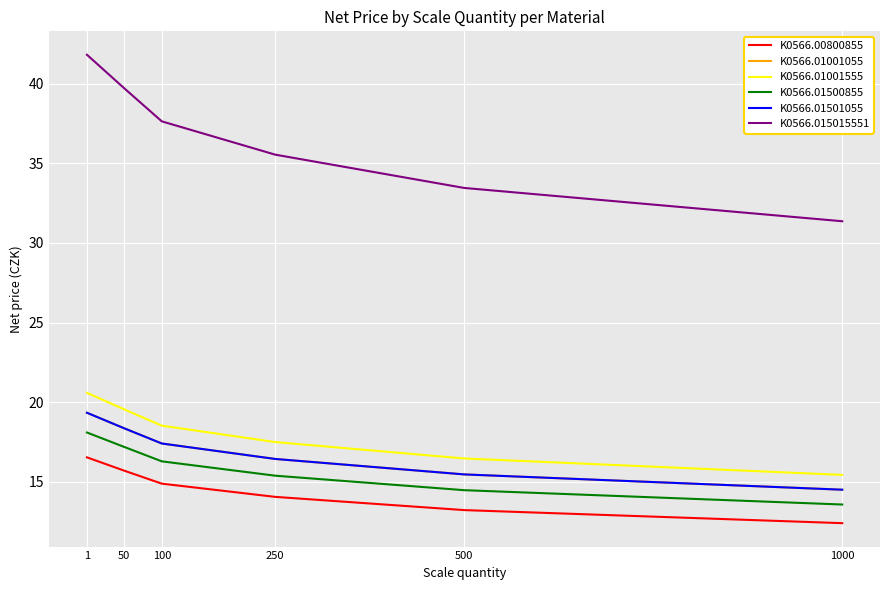

Does the chart have visible grid lines?

Yes